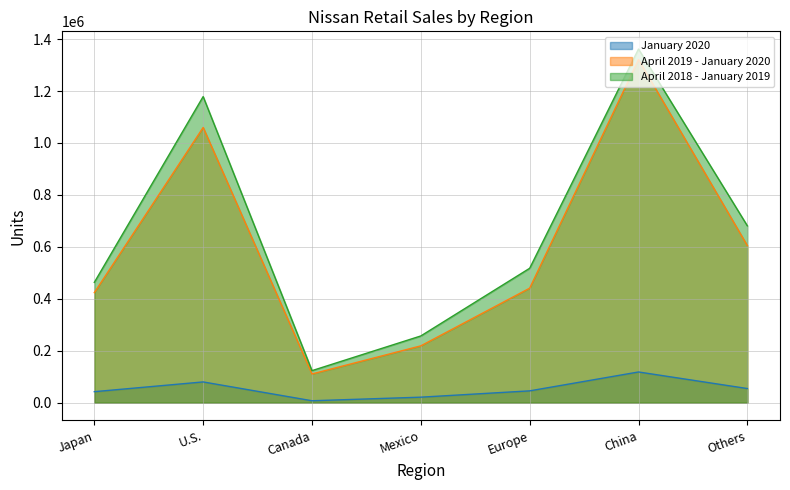

What is the spread (max minus min) of values at China?

1243646